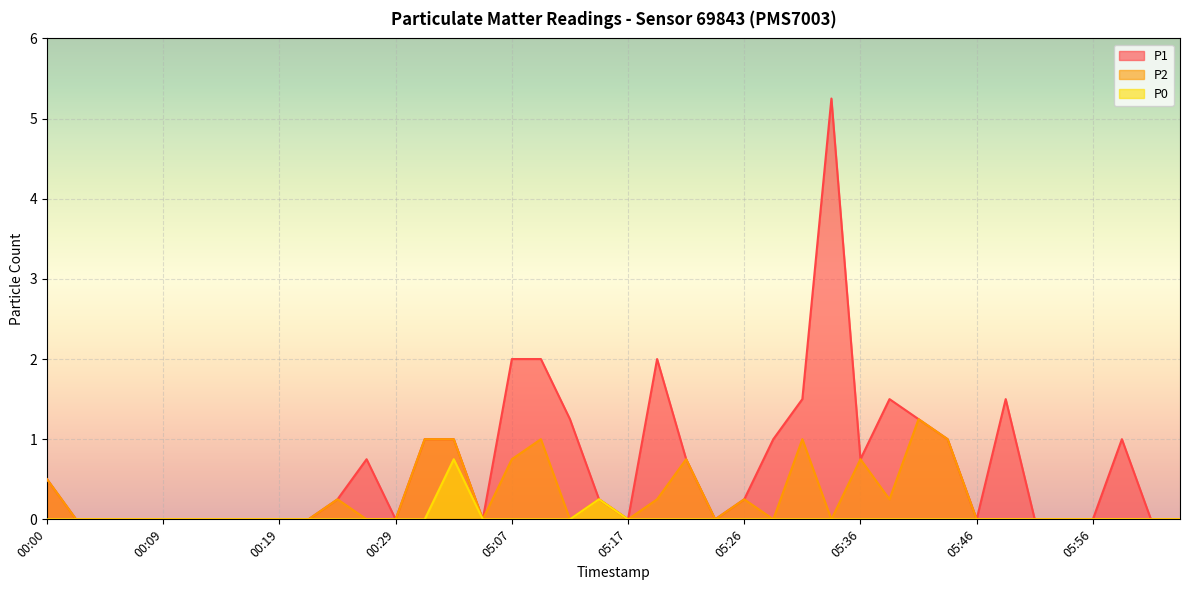

The P1 series shows 0.3 at 00:00. True or false?

False